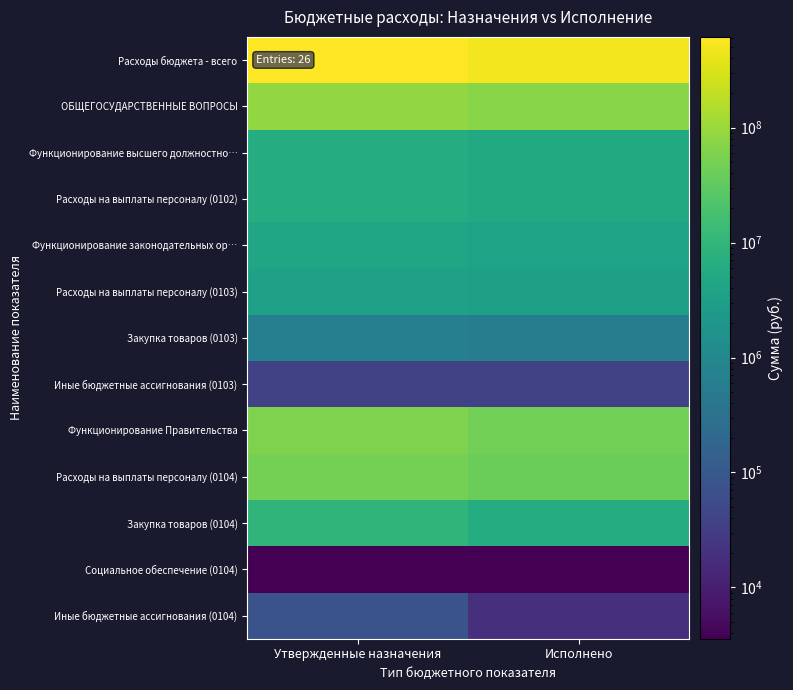

Which series has the largest range (max minus min)?

Расходы бюджета - всего